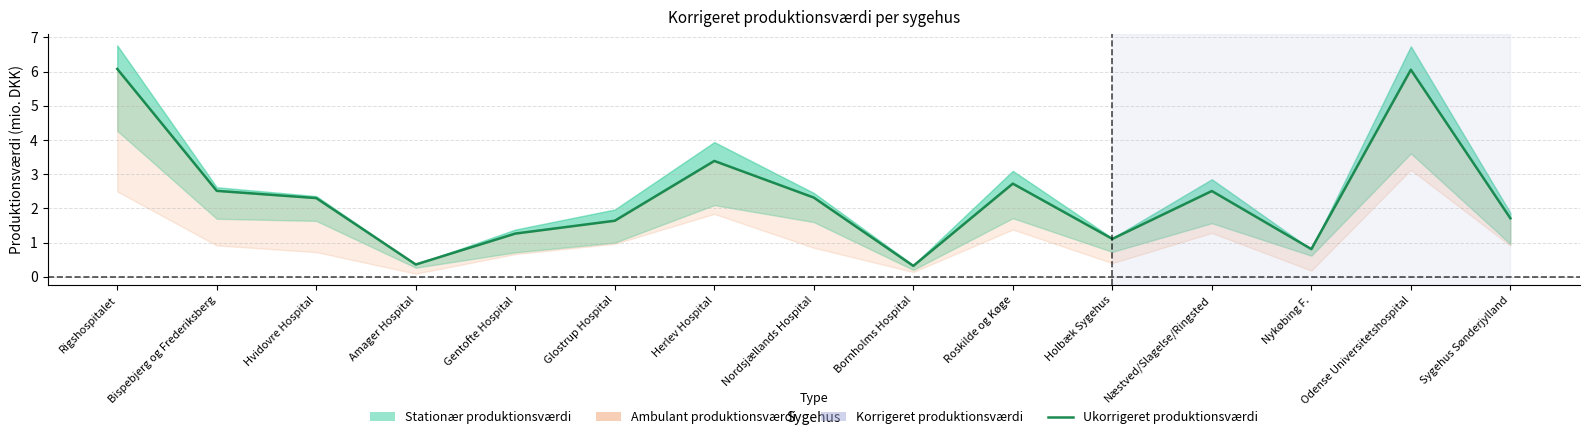

Which label corresponds to the smallest value in the chart?

Bornholms Hospital